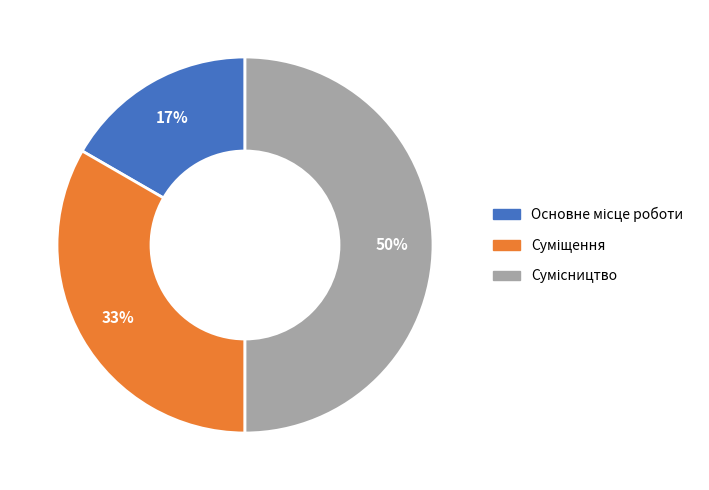

To the nearest percent, what is the difference between the largest and smallest slice percentages?

33%